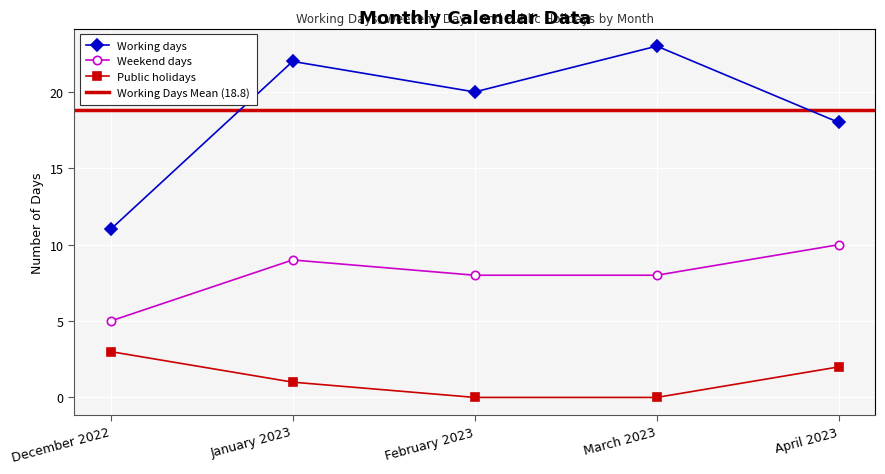

At how many categories does at least one series exceed 3?

5